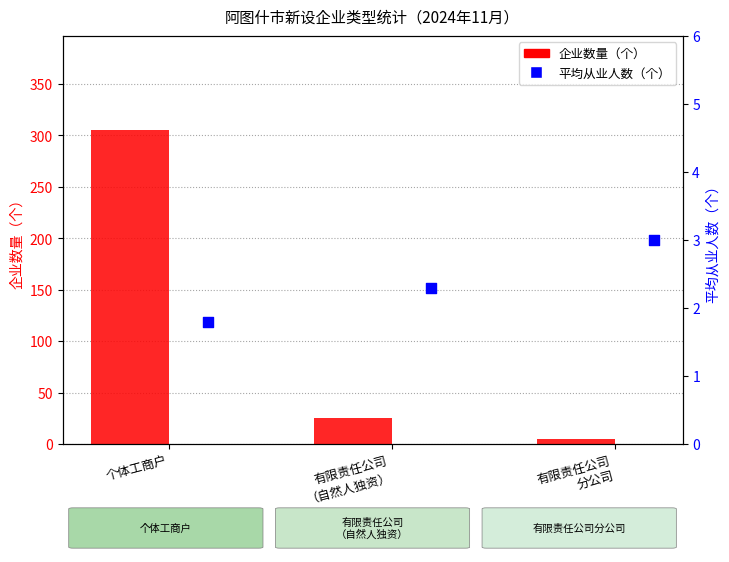

What are all the series names shown in the legend?

企业数量, 平均从业人数